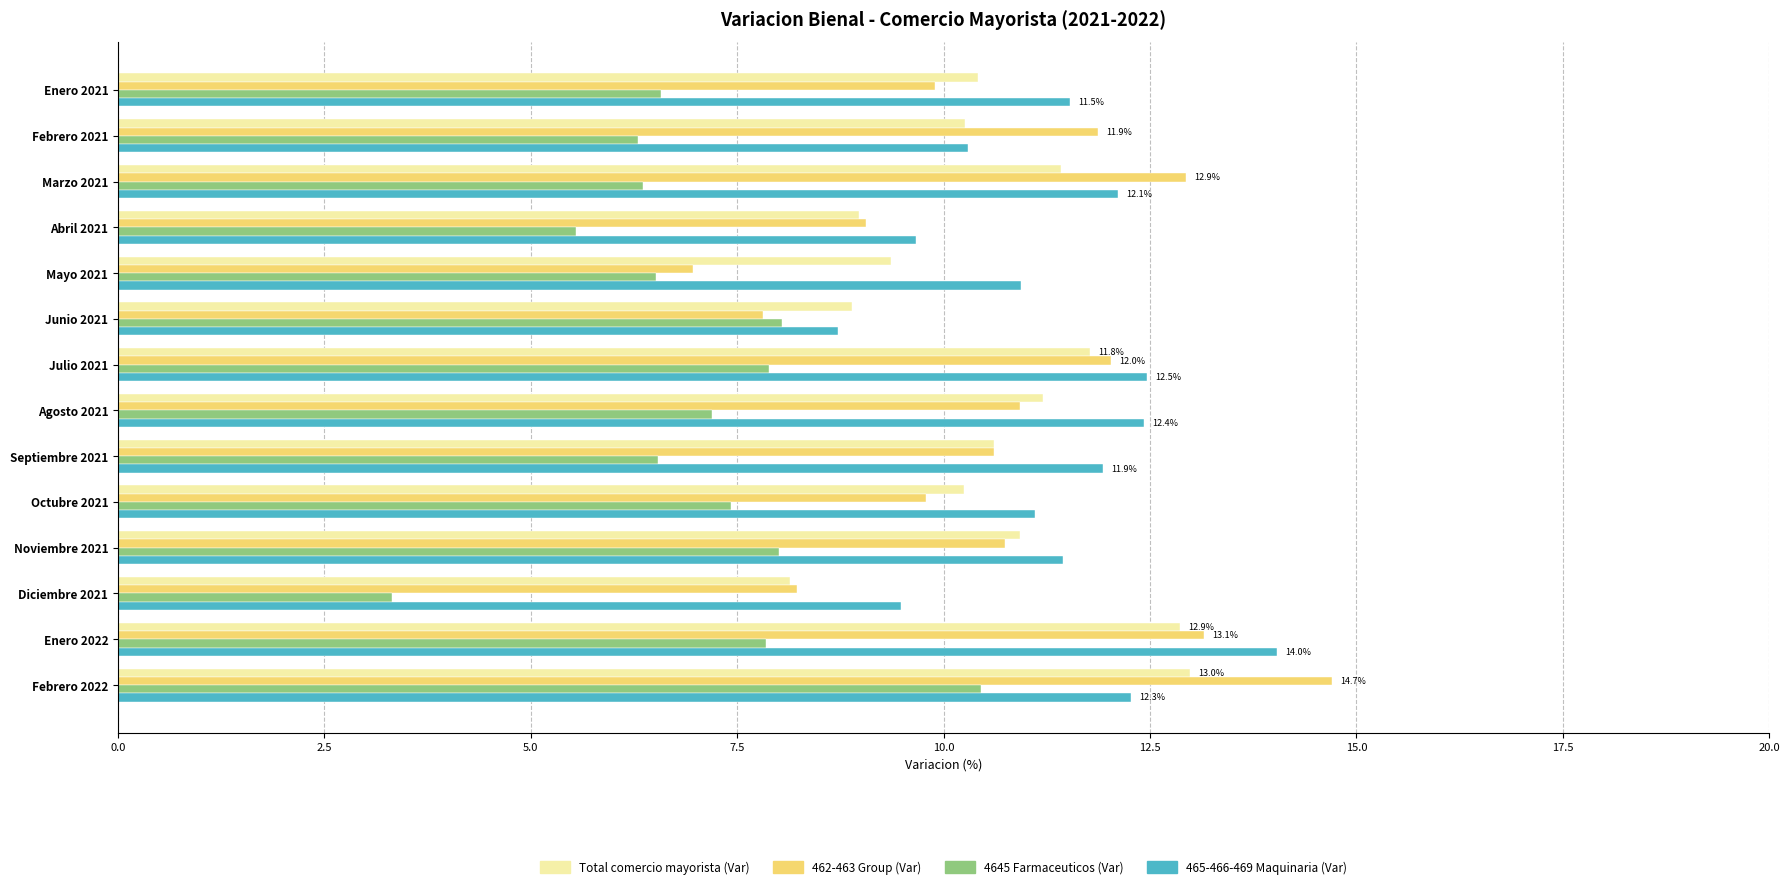

How many distinct data groups are displayed?

4